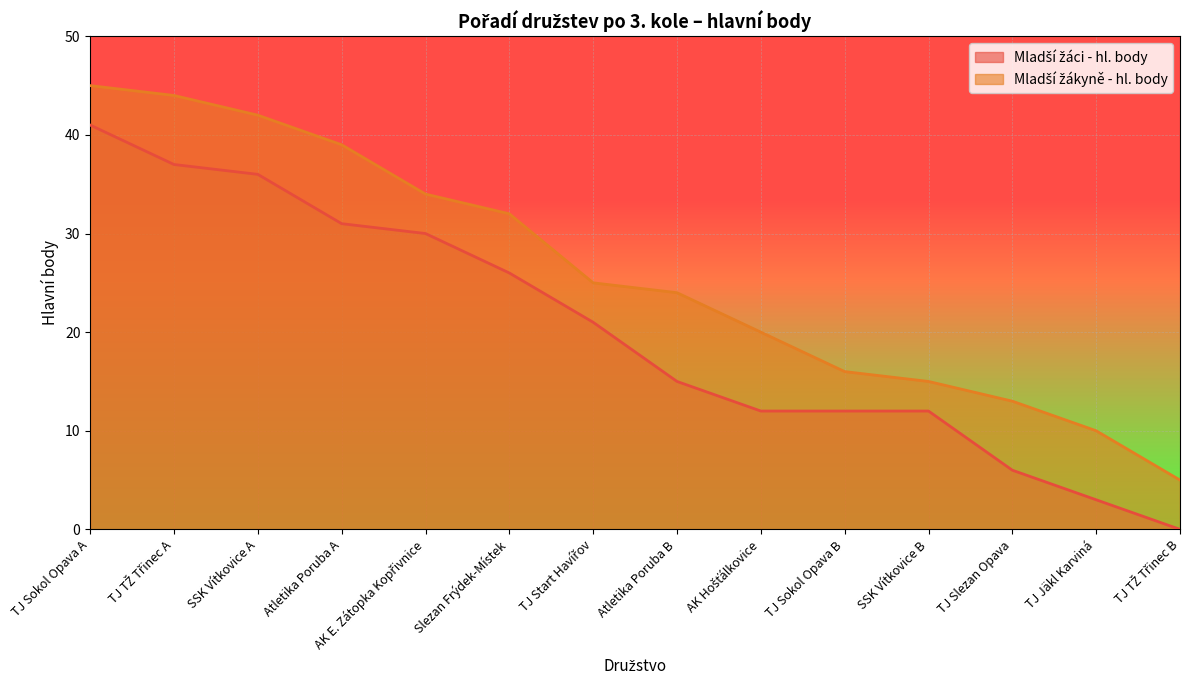

What is the label of the 1st point from the left?

TJ Sokol Opava A